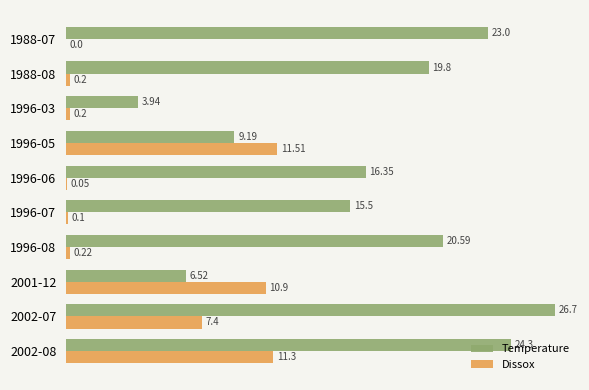

What are all the series names shown in the legend?

Temperature, Dissox